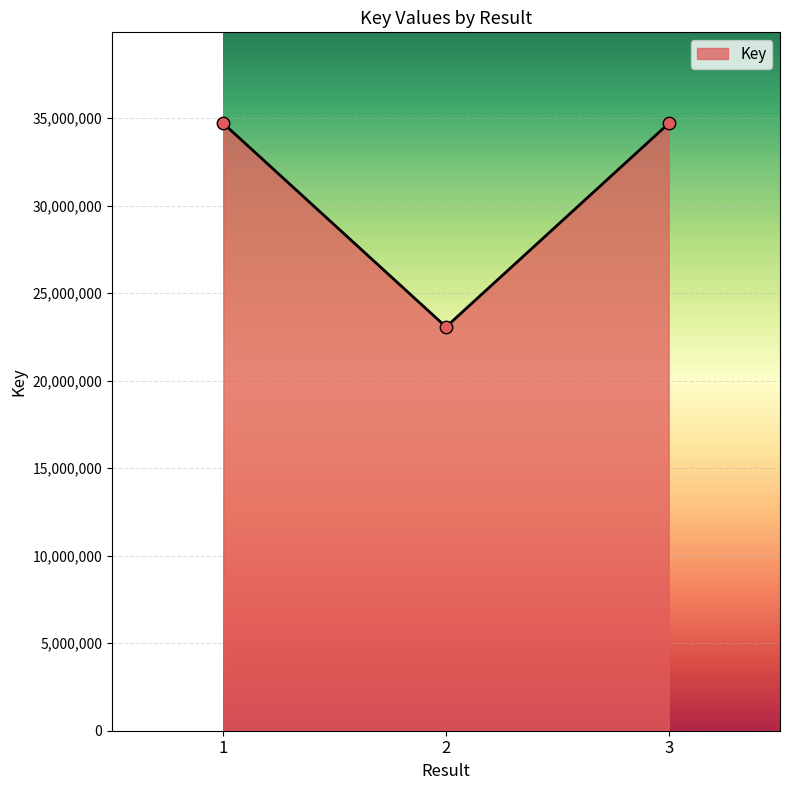

What is the change in value from 2 to 3?

+11625913